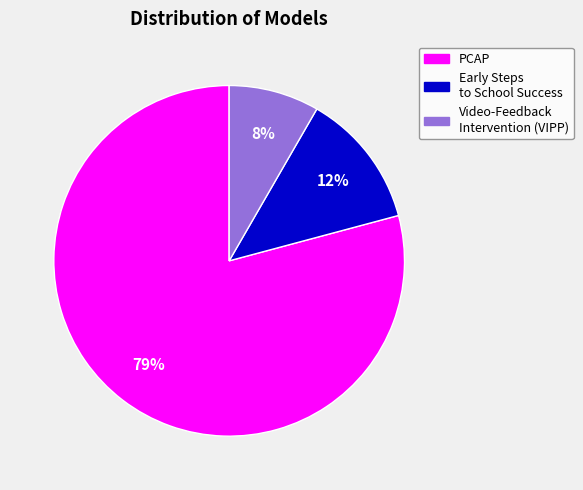

To the nearest percent, what is the average slice percentage?

33%